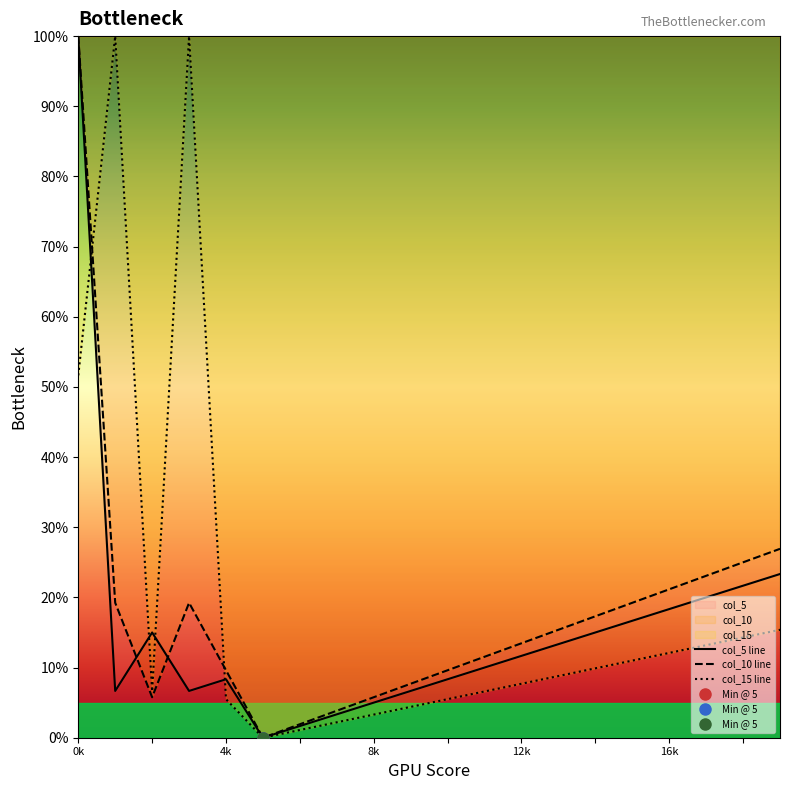

Is the value of col_10 line at 16 greater than the value of col_15 line at 8k?

Yes